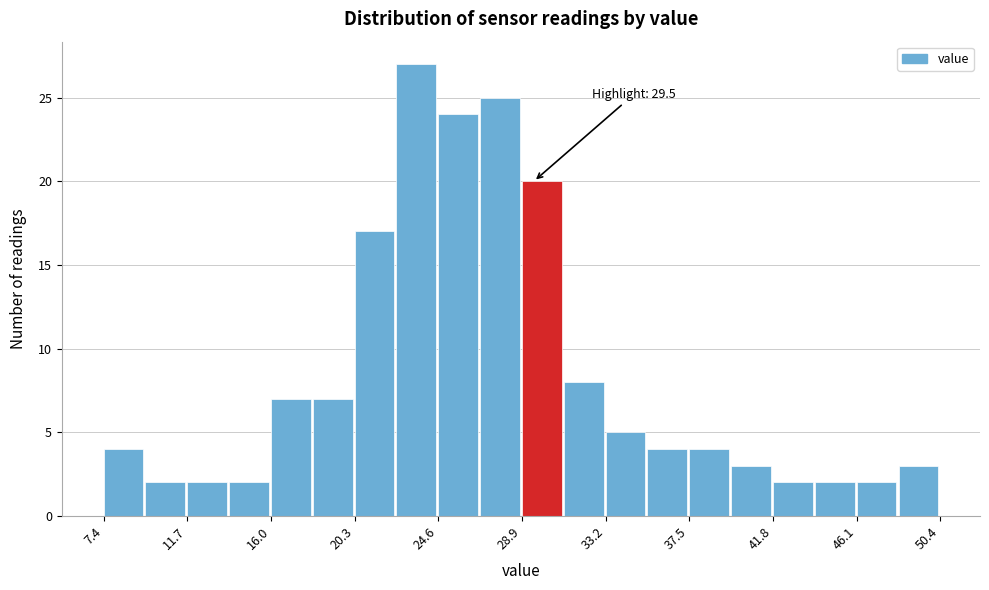

Which range on the x-axis has the tallest bar?

22.5 to 24.5